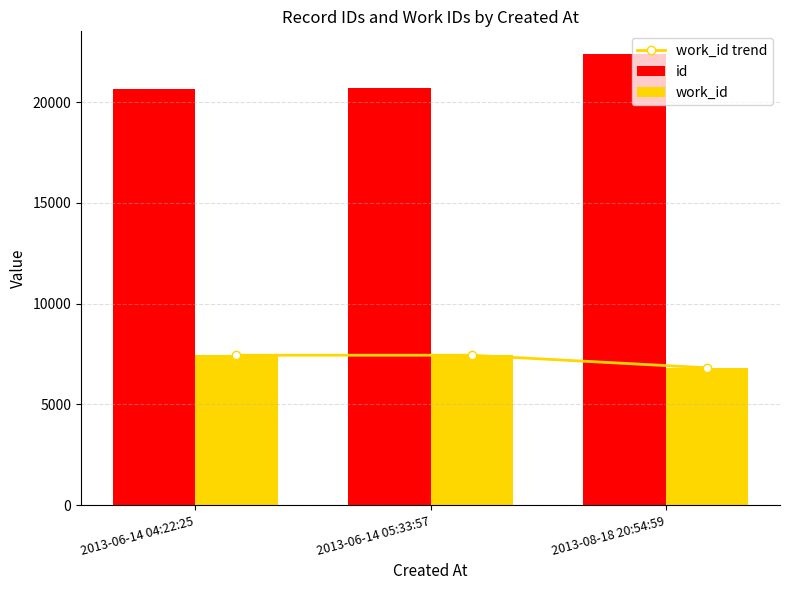

What is the minimum value shown in the chart?

6816